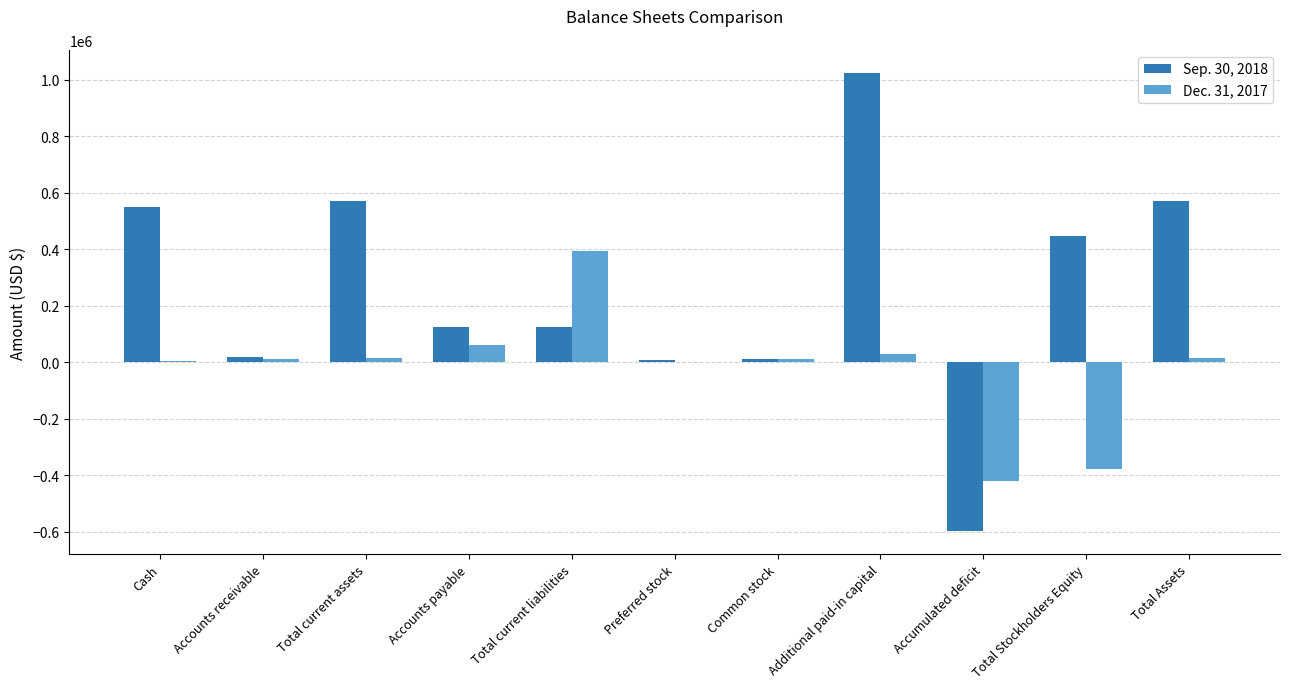

Which category has the highest value in the Sep. 30, 2018 series?

Additional paid-in capital